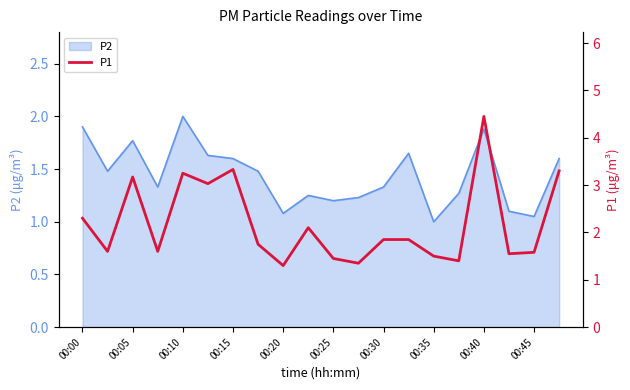

What position from the left is 17?

18